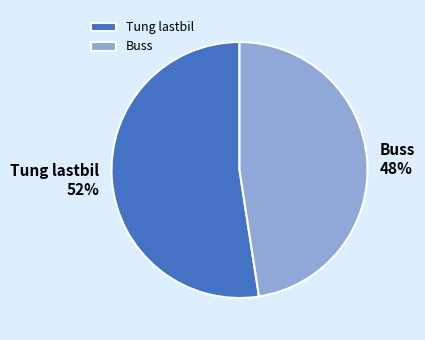

Approximately how many times larger is the value at Tung lastbil compared to Buss?

1.1